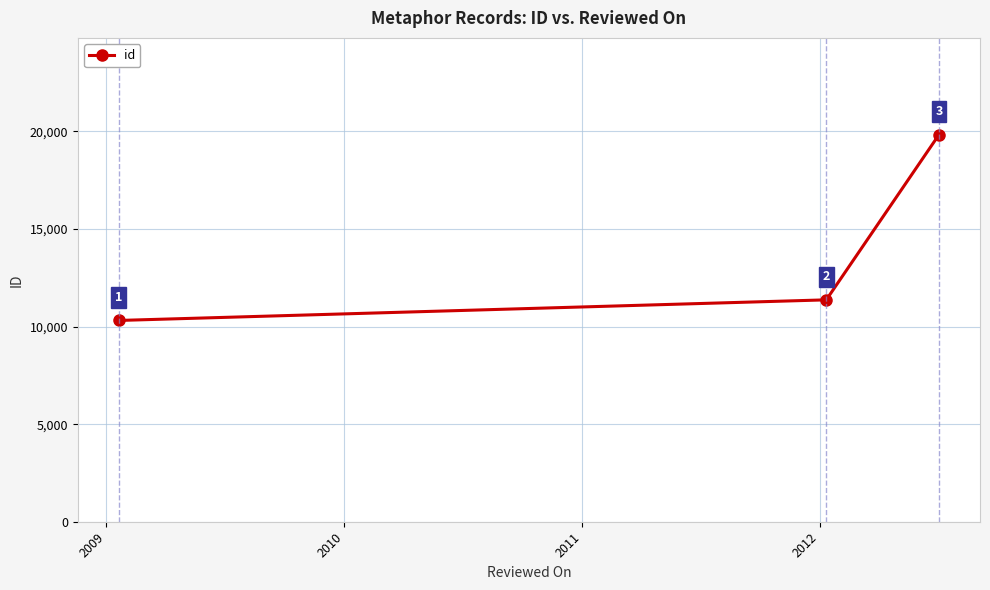

How many values are between 10313 and 19833?

3